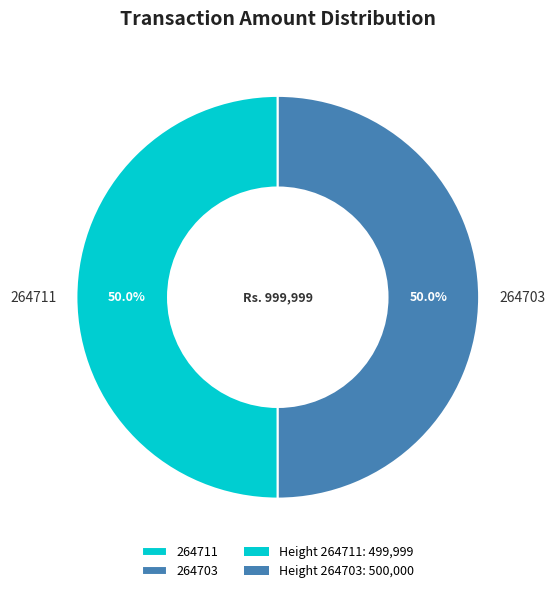

The 264711 slice represents 50% of the pie. True or false?

True